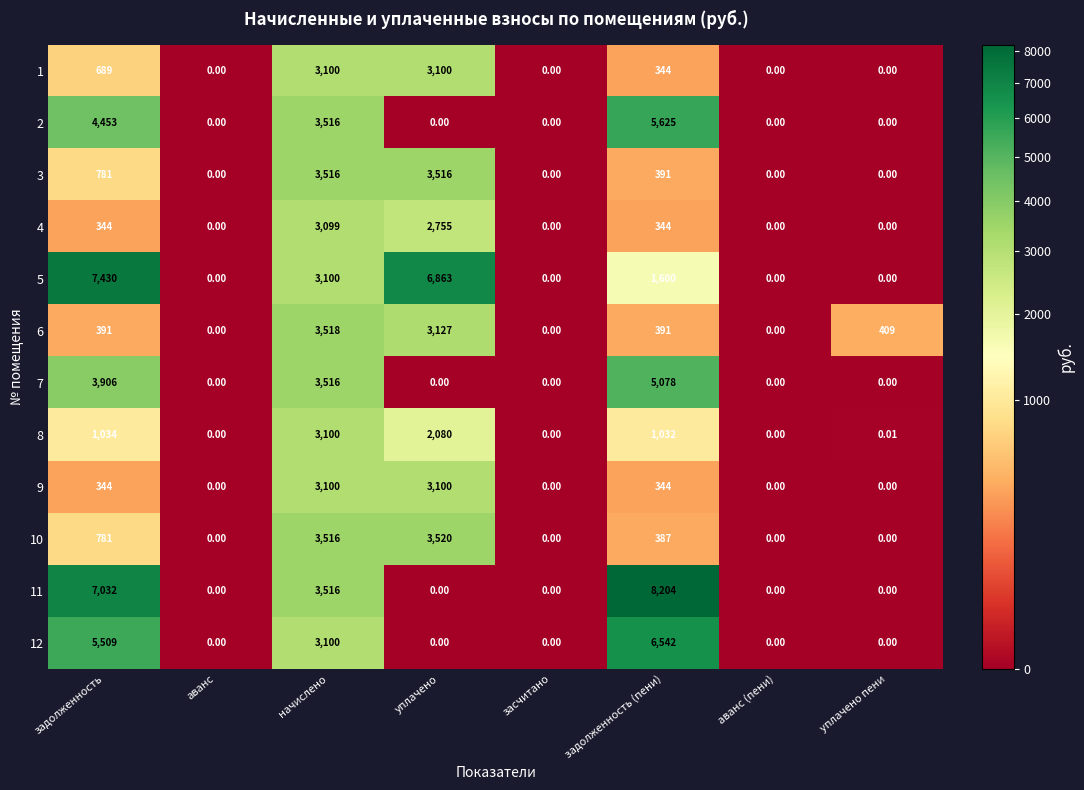

Is the value of 12 at задолженность greater than the value of 4 at задолженность (пени)?

Yes